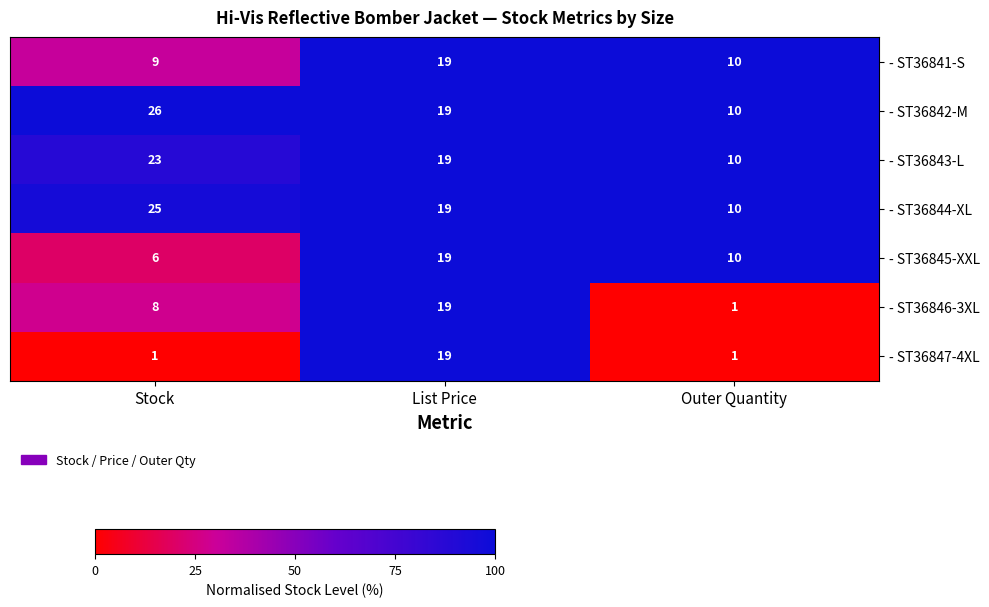

Reading left to right, what are all the values shown in this chart?

- ST36841-S: Stock=9	List Price=19	Outer Quantity=10
- ST36842-M: Stock=26	List Price=19	Outer Quantity=10
- ST36843-L: Stock=23	List Price=19	Outer Quantity=10
- ST36844-XL: Stock=25	List Price=19	Outer Quantity=10
- ST36845-XXL: Stock=6	List Price=19	Outer Quantity=10
- ST36846-3XL: Stock=8	List Price=19	Outer Quantity=1
- ST36847-4XL: Stock=1	List Price=19	Outer Quantity=1